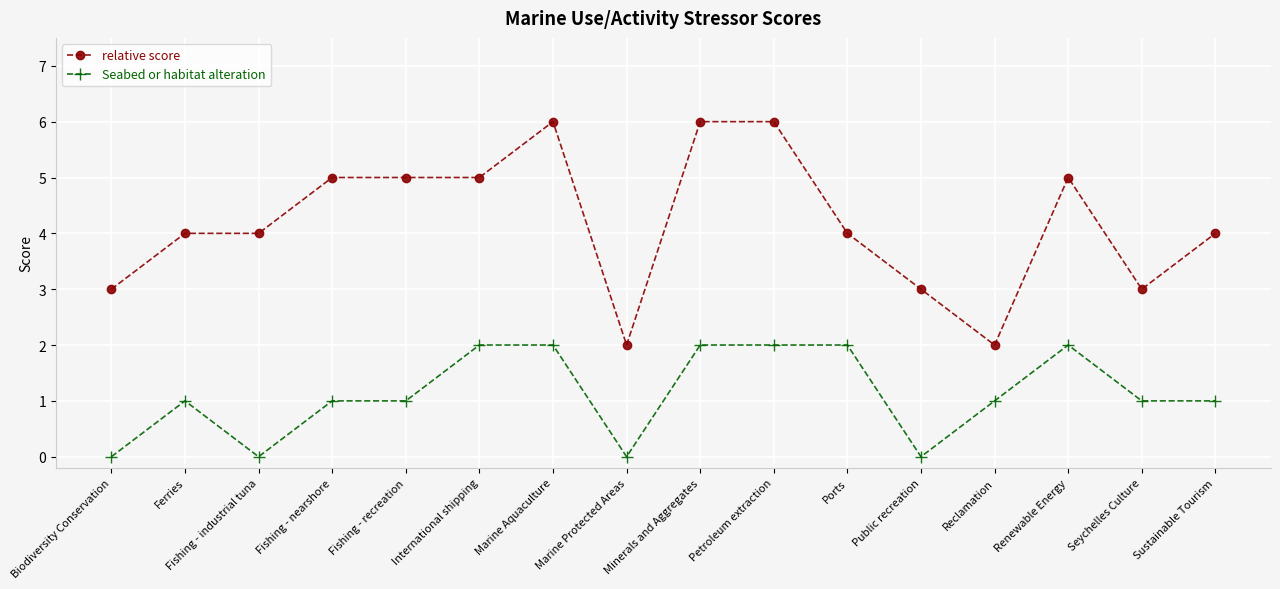

What is the minimum value for relative score?

2